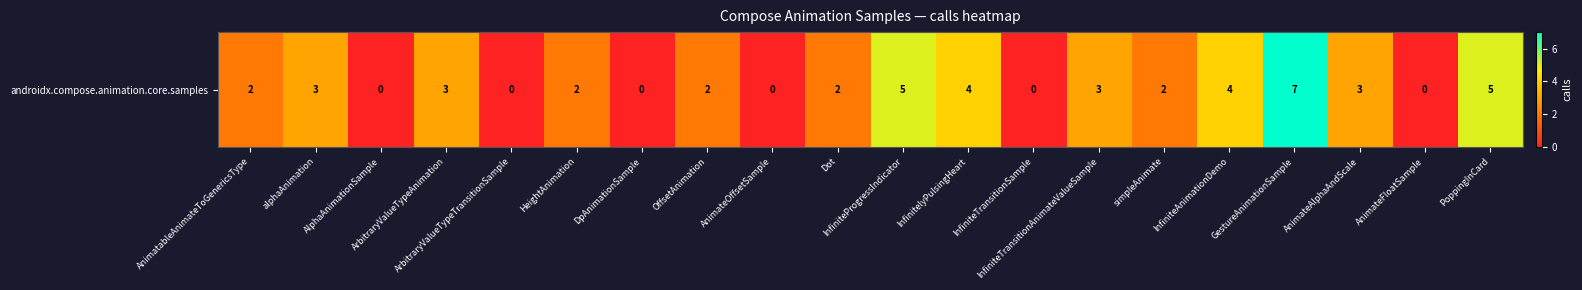

Reading right to left, extract all data points from this chart.

5	0	3	7	4	2	3	0	4	5	2	0	2	0	2	0	3	0	3	2